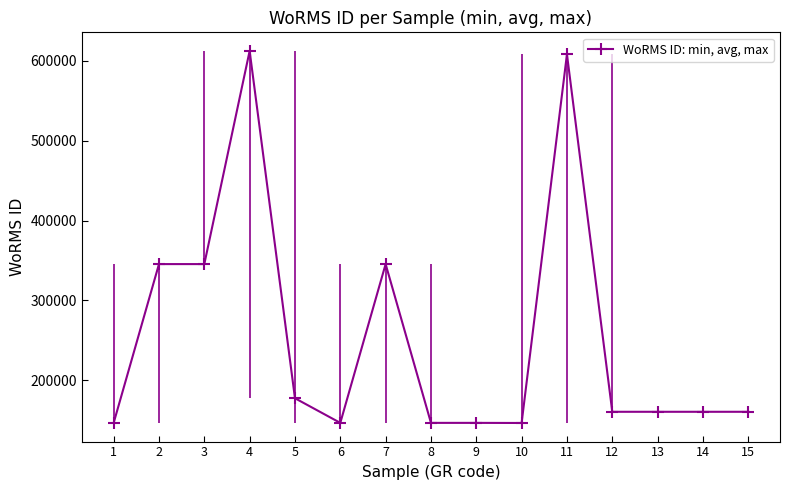

What is the sum of all values?

3810265